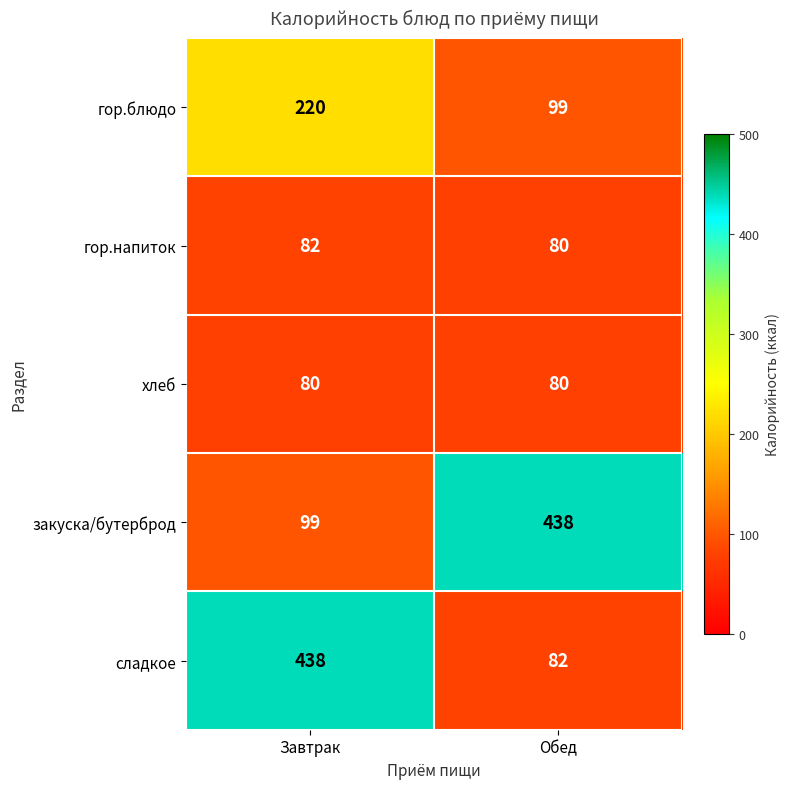

Reading left to right, what are all the values shown in this chart?

гор.блюдо: 220	99
гор.напиток: 82	80
хлеб: 80	80
закуска/бутерброд: 99	438
сладкое: 438	82